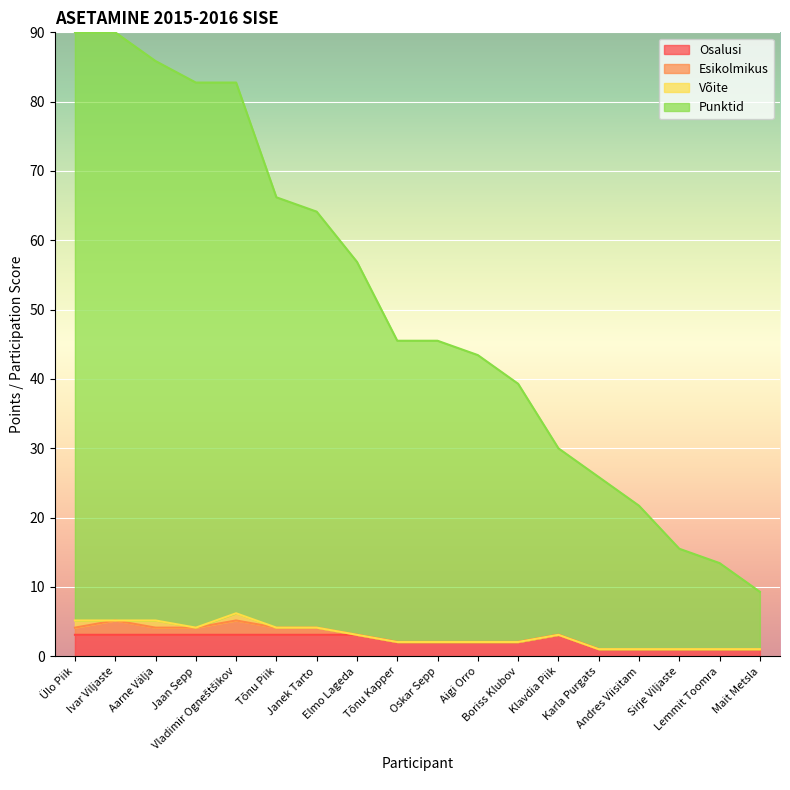

The value of Punktid at Klavdia Piik is 30.0. True or false?

True